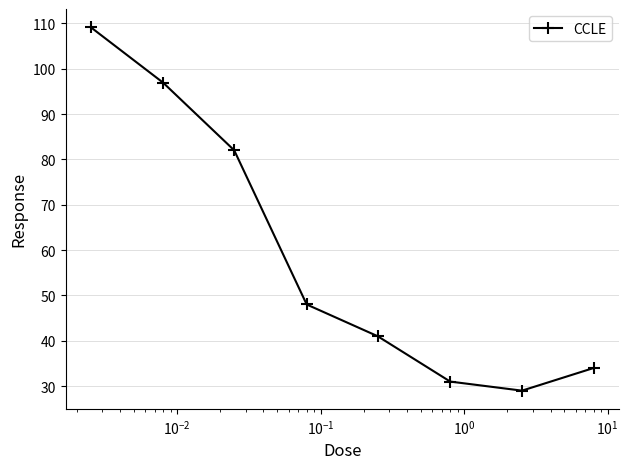

What is the difference between the second highest and second lowest values?

65.9